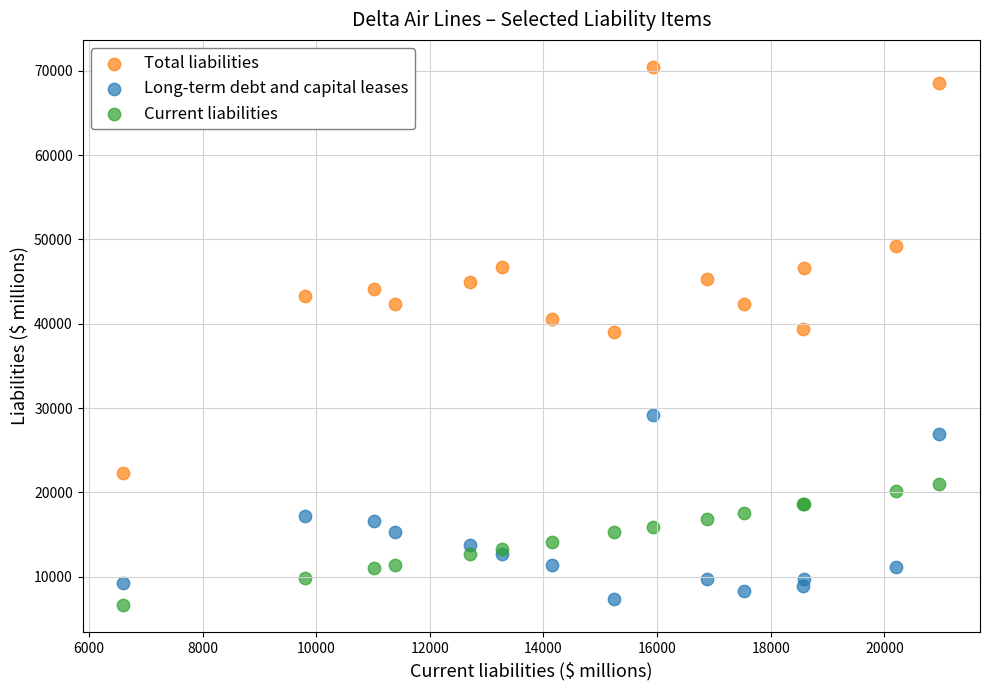

Which series has the widest spread of Y values?

Total liabilities